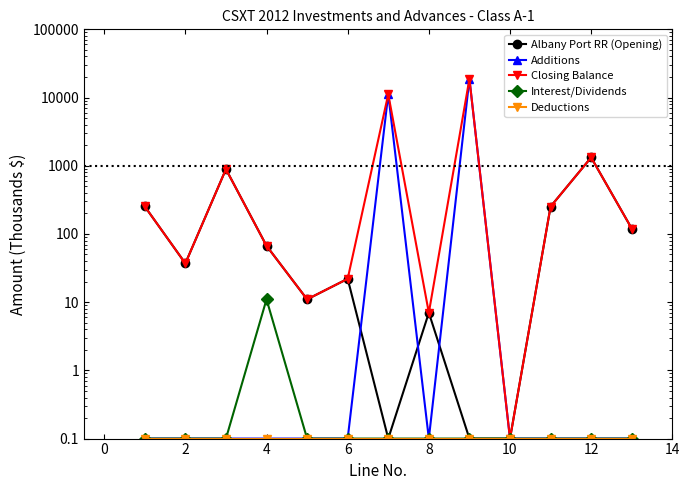

How many values in the Closing Balance series exceed 120?

6